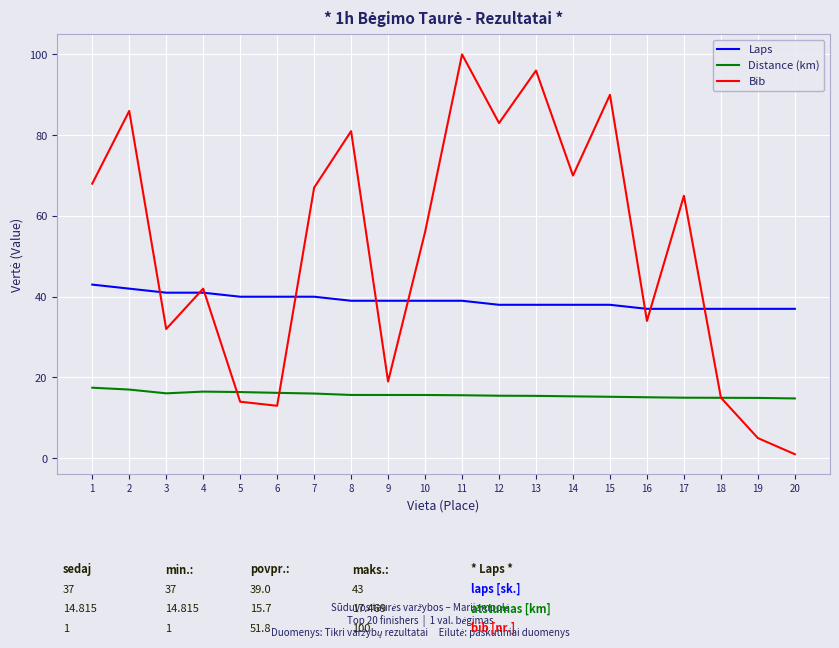

What is the total value across all series at 12?

136.5